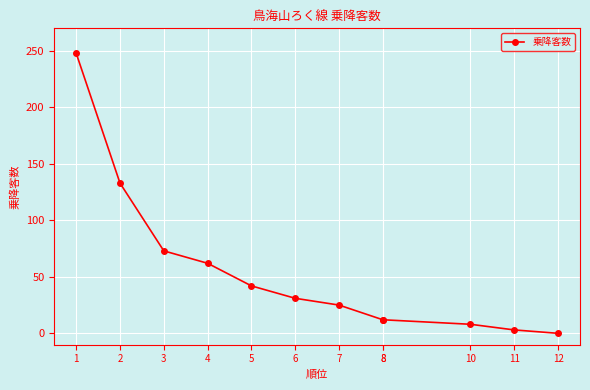

What is the difference between the maximum and second lowest values?

245